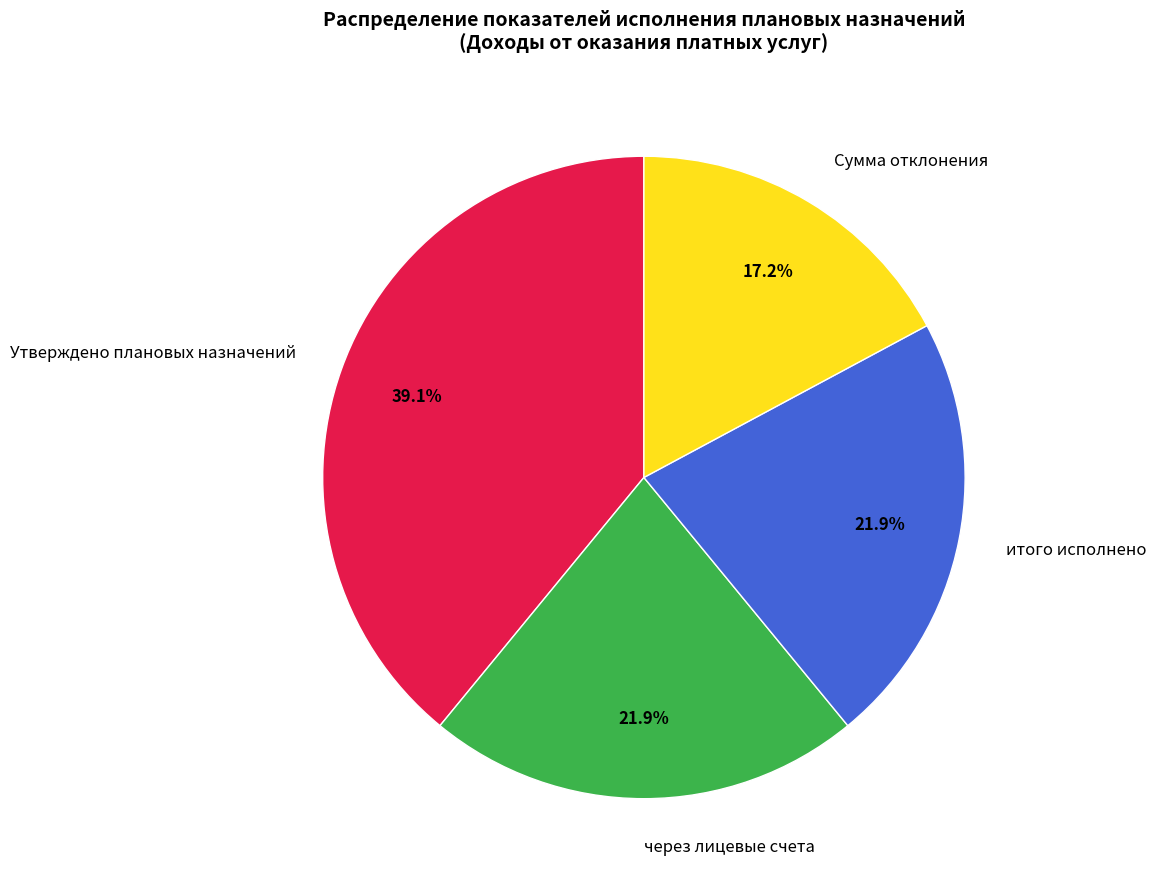

What is the smallest slice in the pie chart?

Сумма отклонения